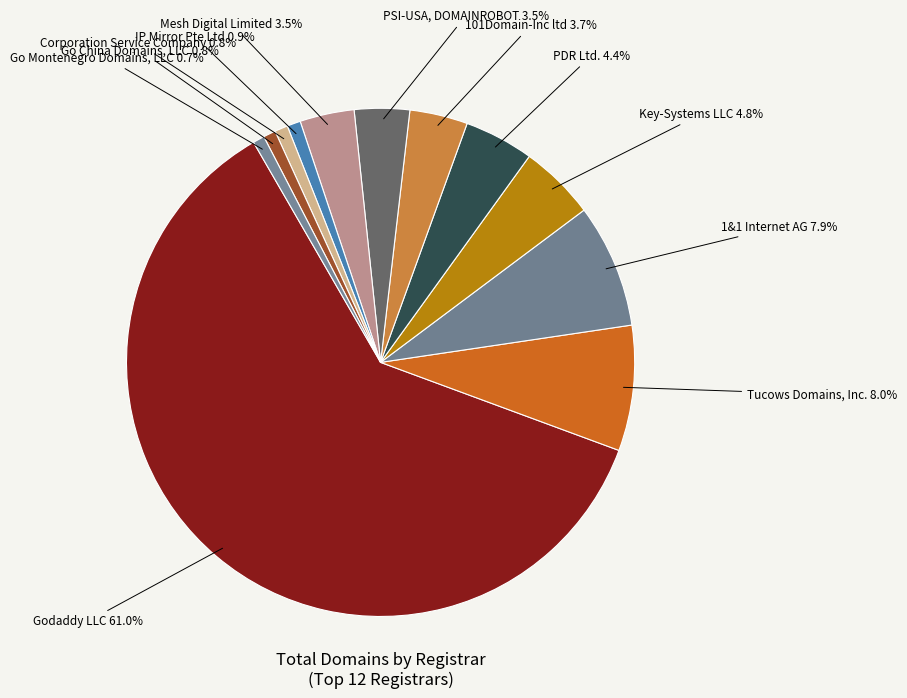

Count the number of slices in the pie.

12